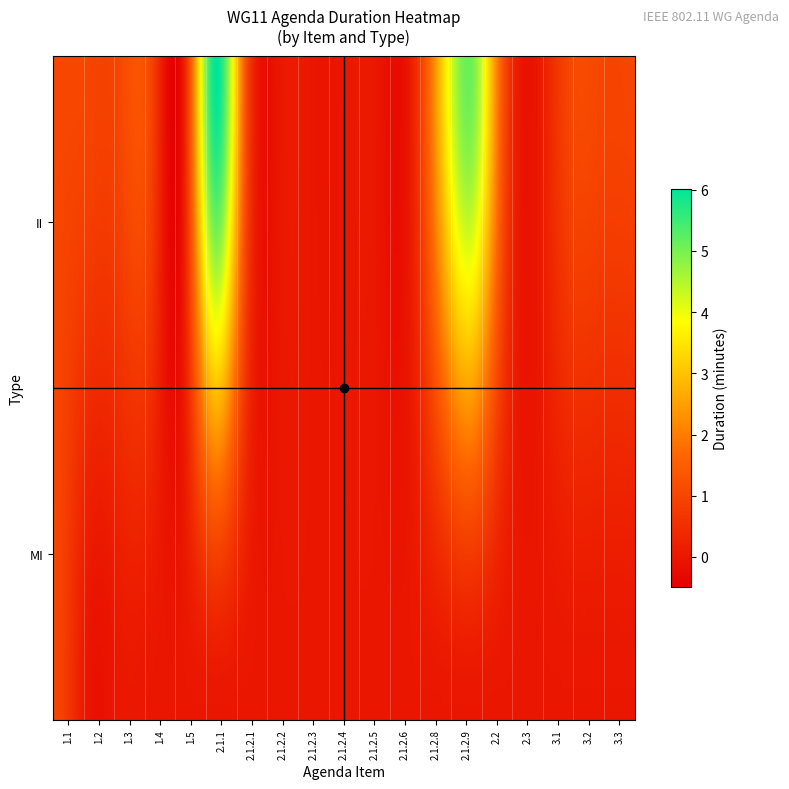

The value of MI at 2.1.2.2 is 1. True or false?

False